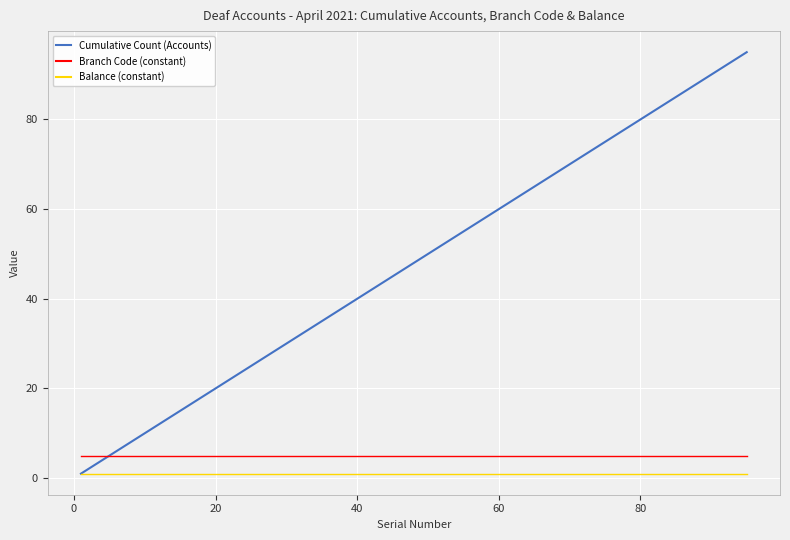

True or false: Branch Code (constant) and Balance (constant) cross at least once.

False